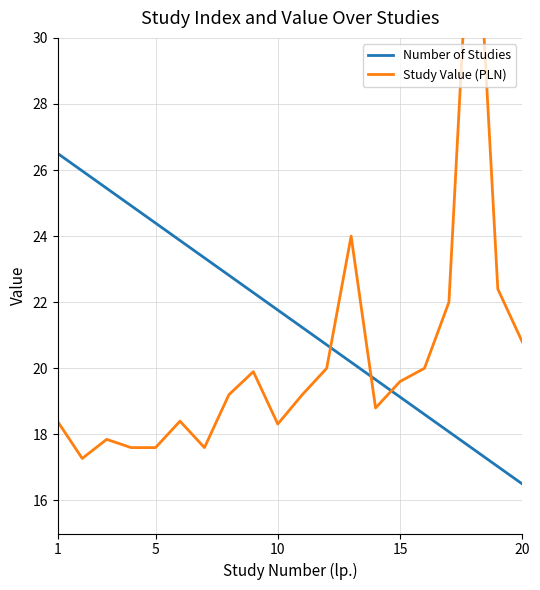

True or false: Study Value (PLN) and Number of Studies cross at least once.

True